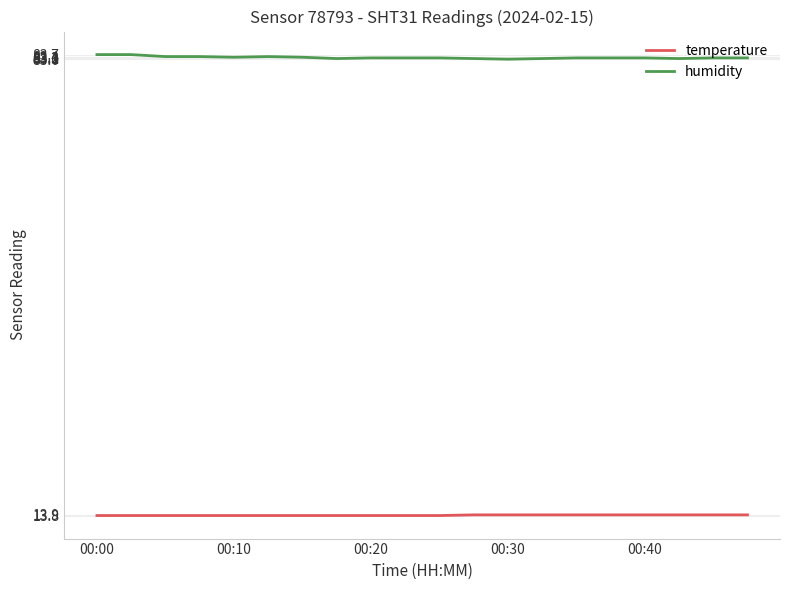

Which series has the largest total across all categories?

humidity